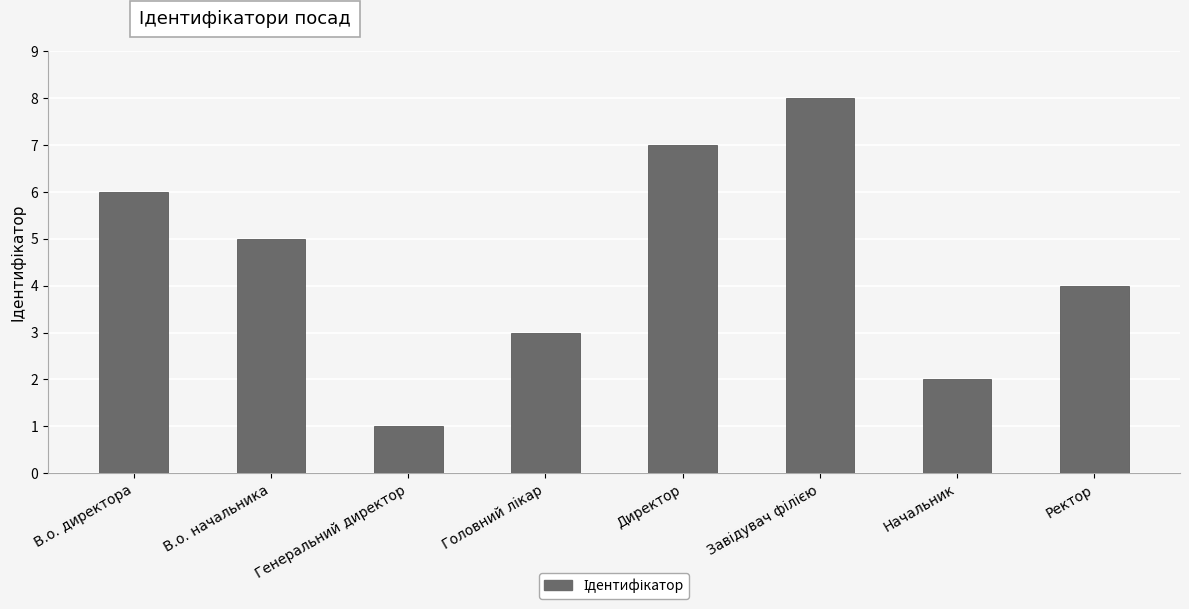

What is the greatest value displayed?

8